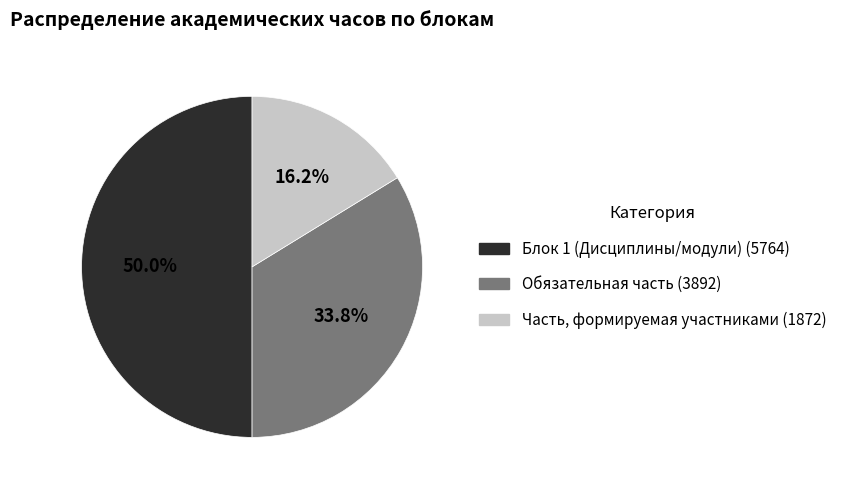

Is Обязательная часть (3892) the majority of the pie?

No